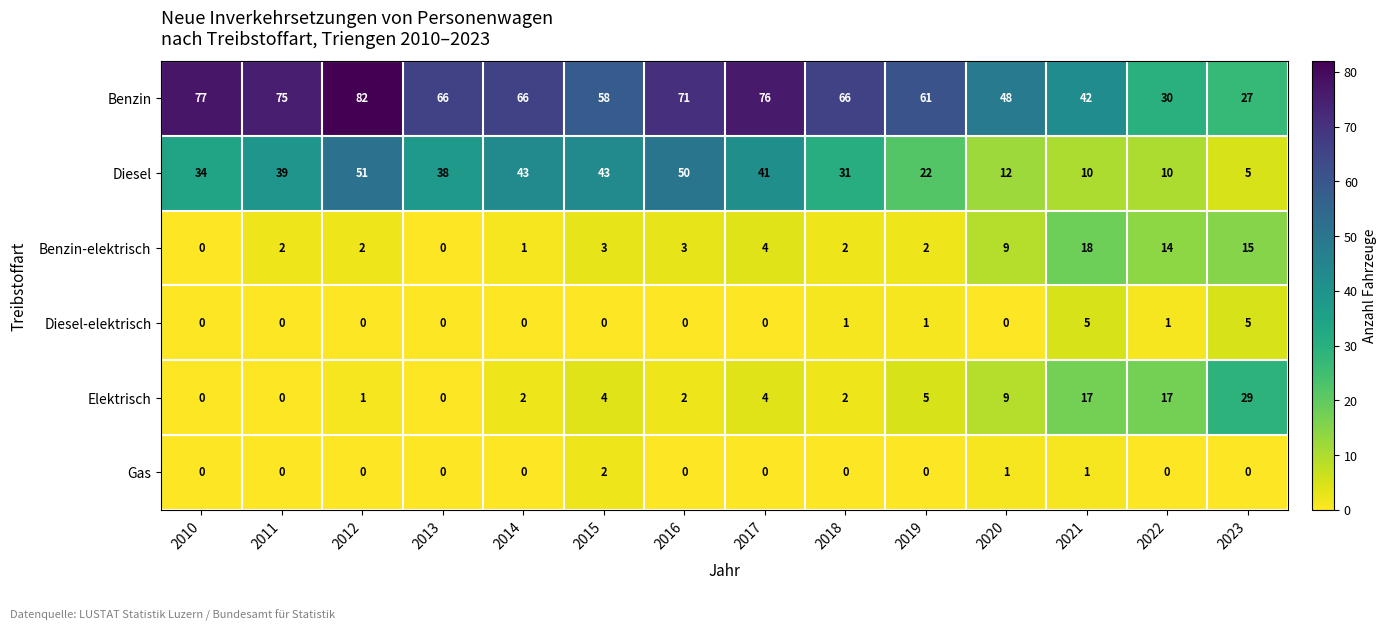

What is the spread (max minus min) of values at 2017?

76